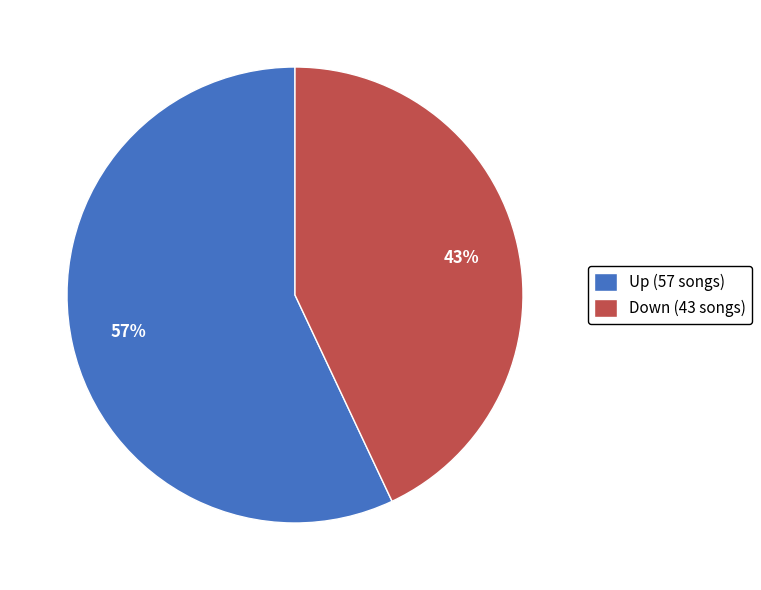

What percentage is the Down (43 songs) slice, to the nearest percent?

43%